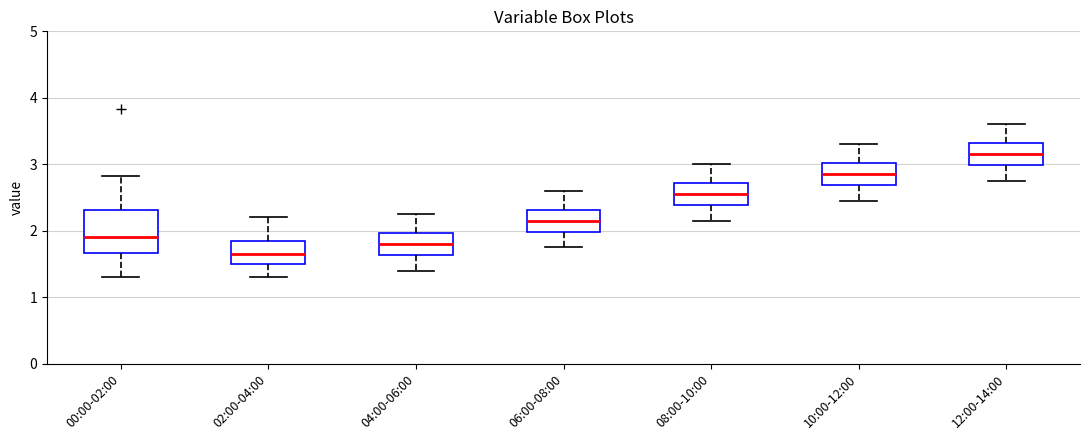

Where is the lower edge of the box for 00:00-02:00 on the y-axis? The values are not printed on the chart, so give them approximately, as read against the axis.

1.7